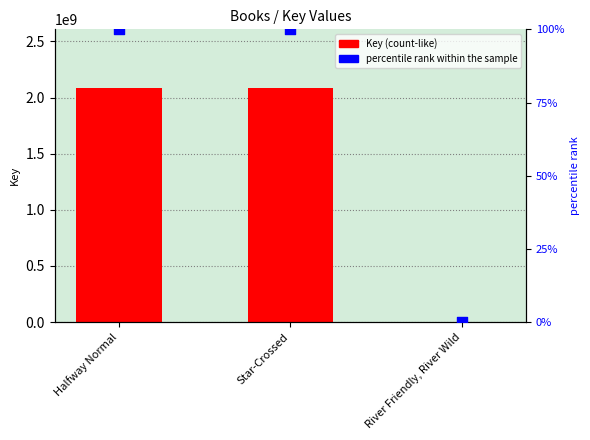

Which series has the largest total across all categories?

Key